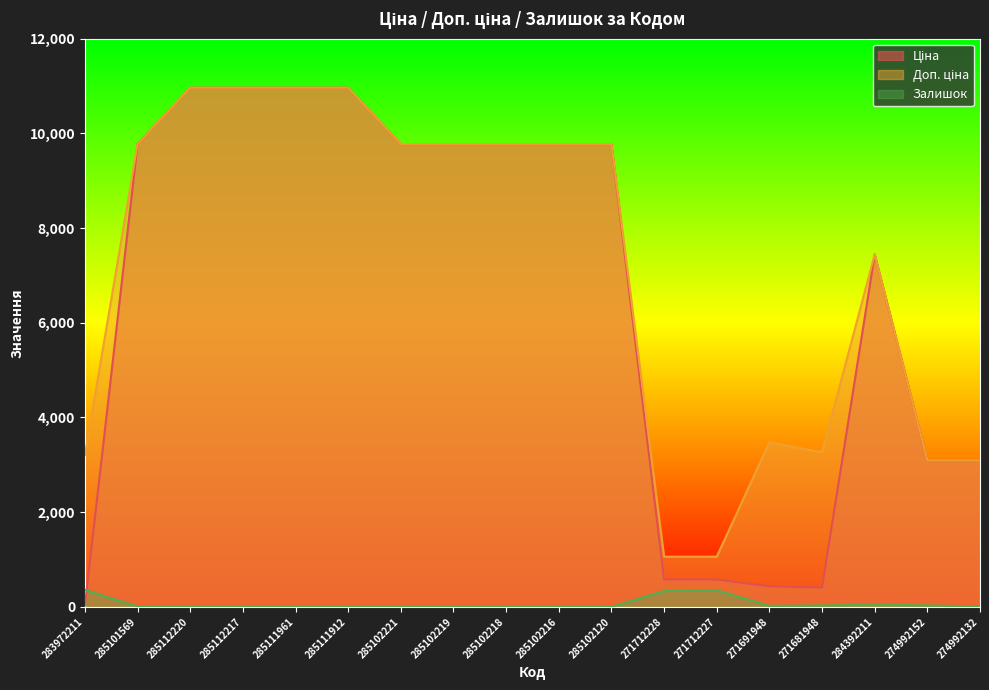

Which series has the widest spread of values?

Ціна